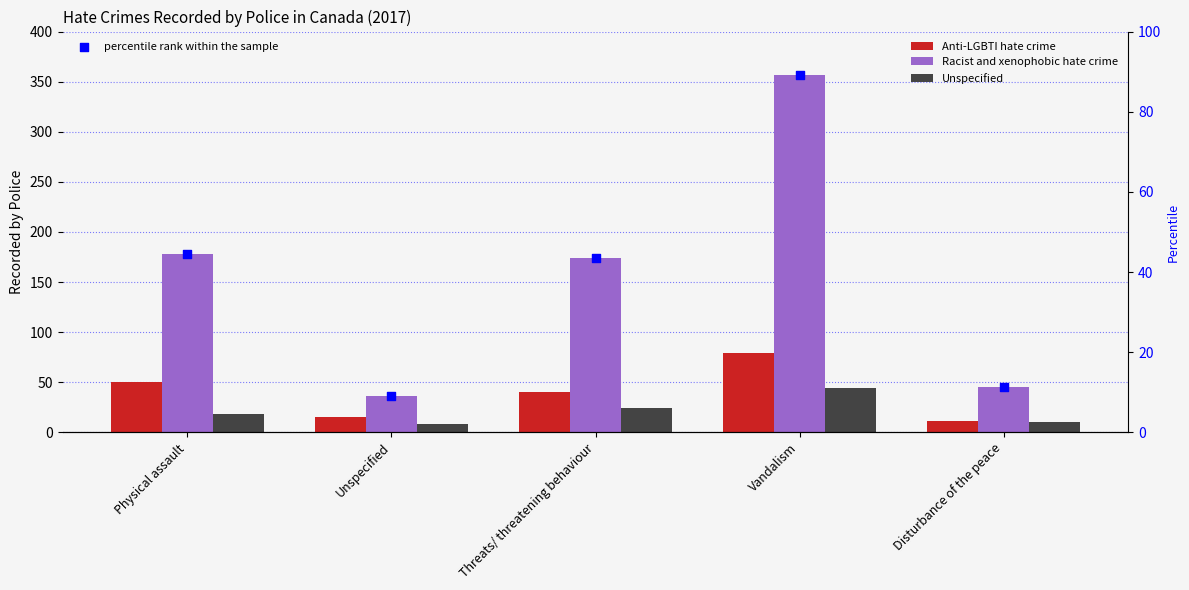

At how many categories does at least one series exceed 31?

5